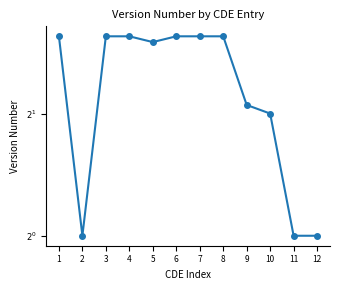

What is the smallest value displayed?

1.0